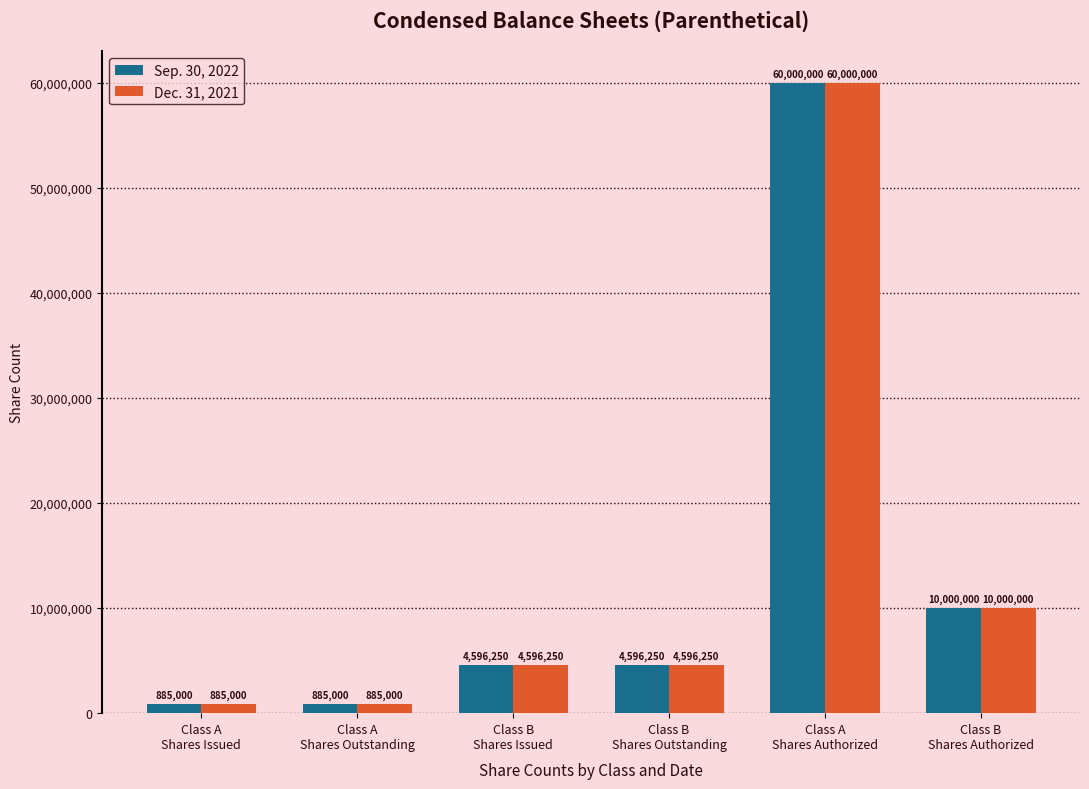

True or false: Sep. 30, 2022 has a value of 885000 at Class A
Shares Issued.

True